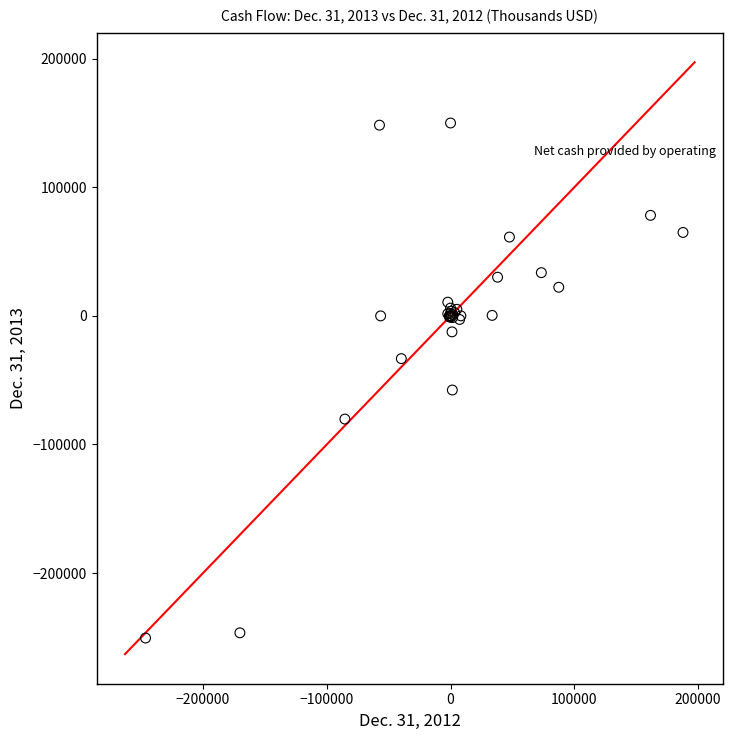

What Y value in the scatter plot is closest to -50242?

-57647